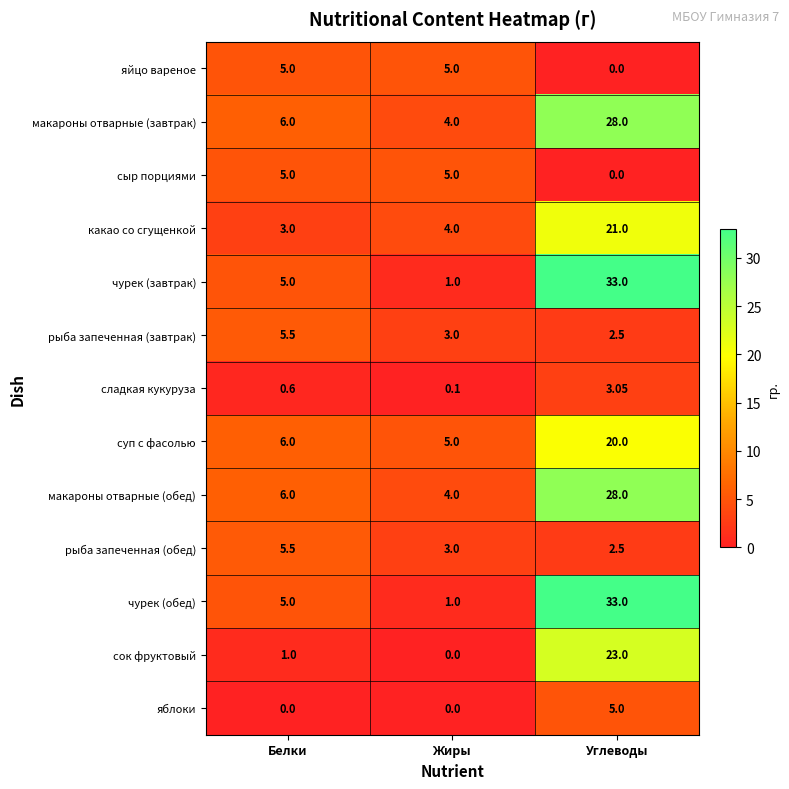

Rank the categories by суп с фасолью value from highest to lowest.

Углеводы, Белки, Жиры